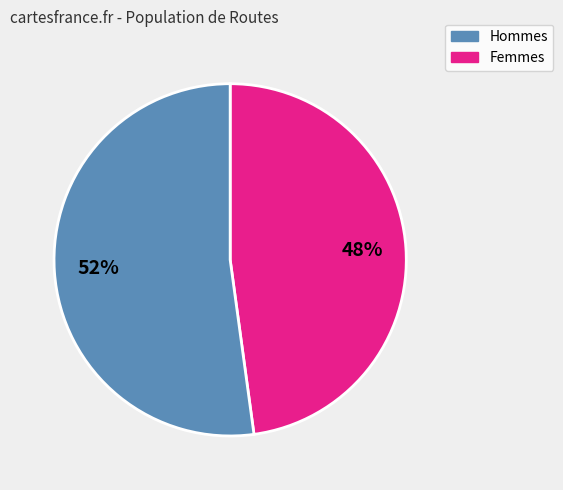

Does any single category account for the majority?

Yes